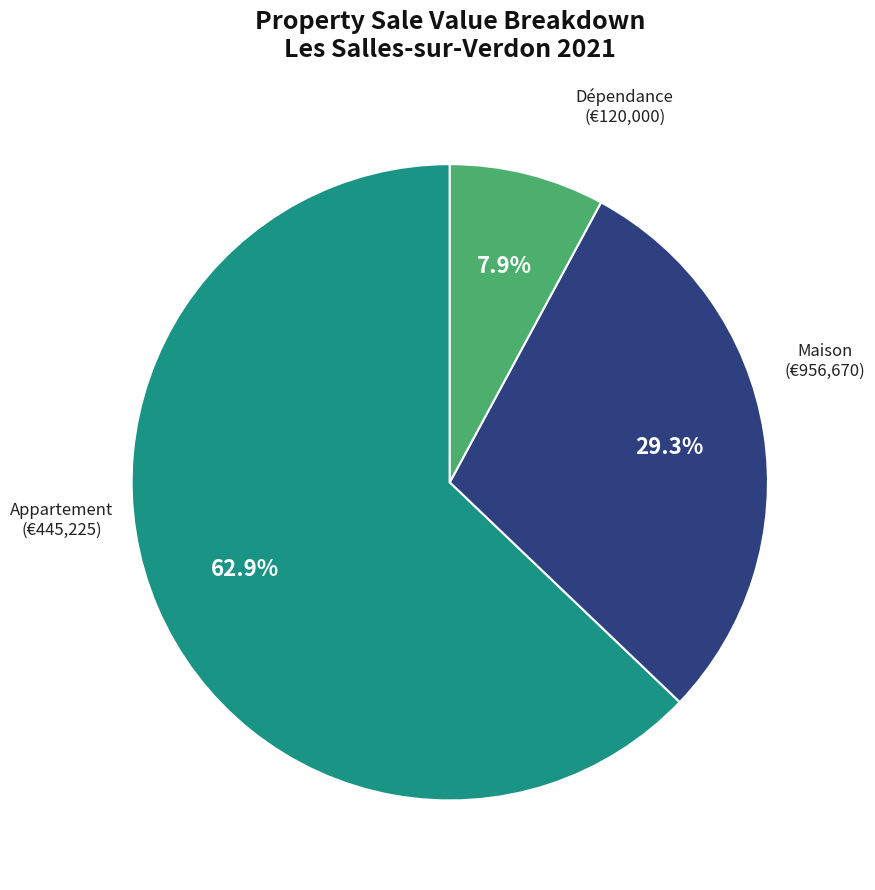

Is there any slice that represents more than half of the pie?

Yes